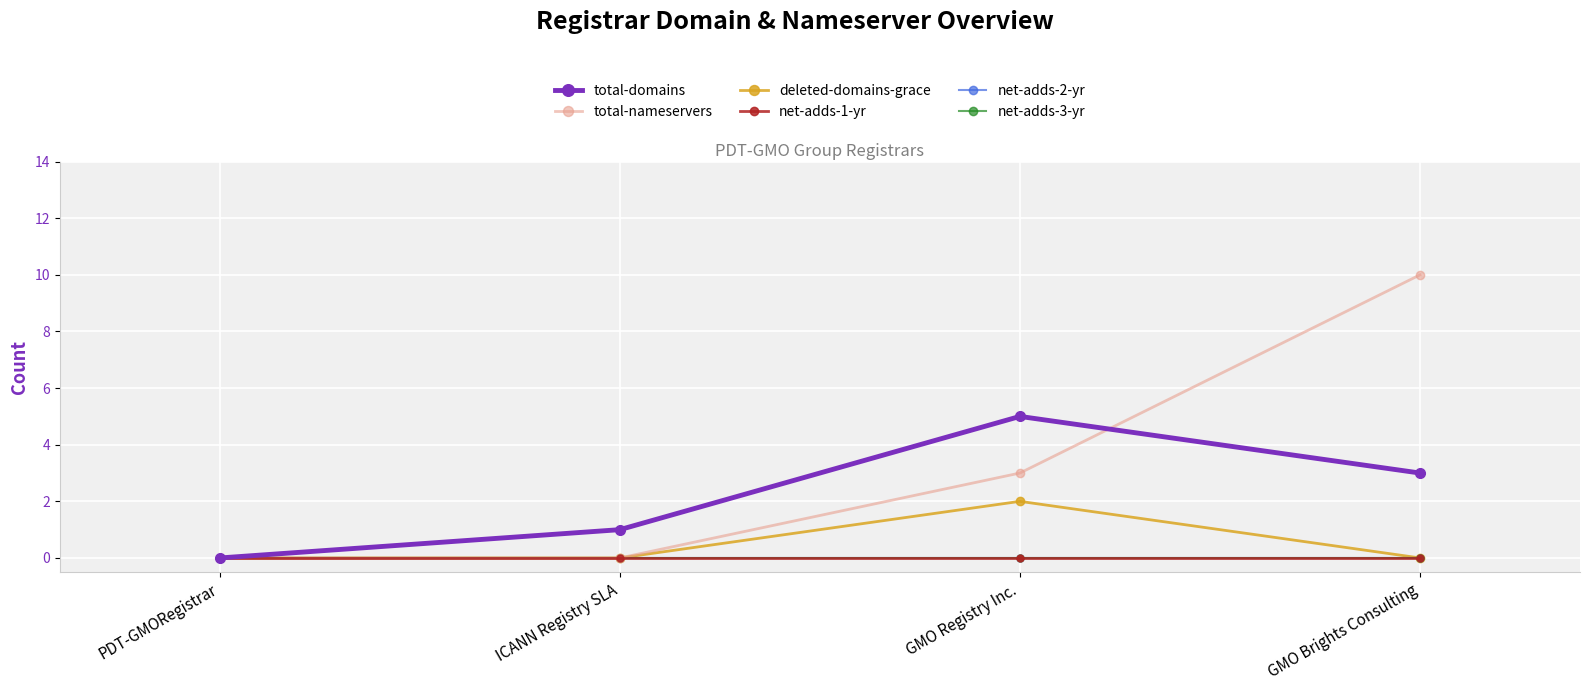

Does the chart have visible grid lines?

Yes